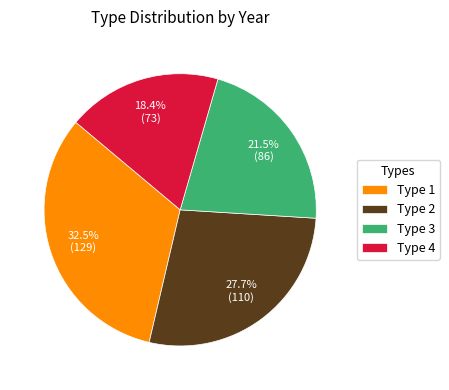

Combined, do Type 1 and Type 3 account for over 50%?

Yes